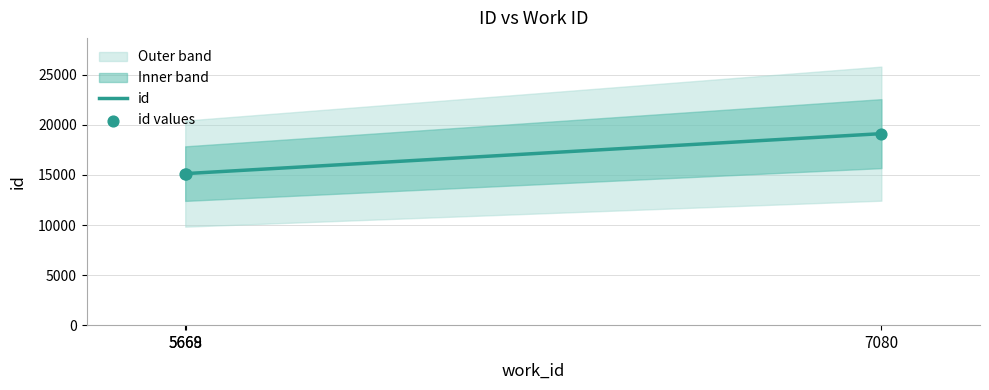

At which category is the sum across all series the highest?

7080